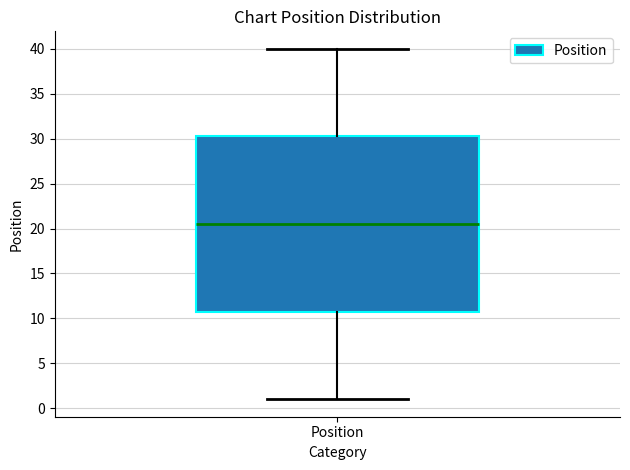

Read this box plot against the y-axis: the position of the median line, the range covered by the box, and the ends of both whiskers. The values are not printed on the chart, so give them approximately, as read against the axis.

median 20.5, box 11.0 to 30.5, whiskers 1.0 to 40.0